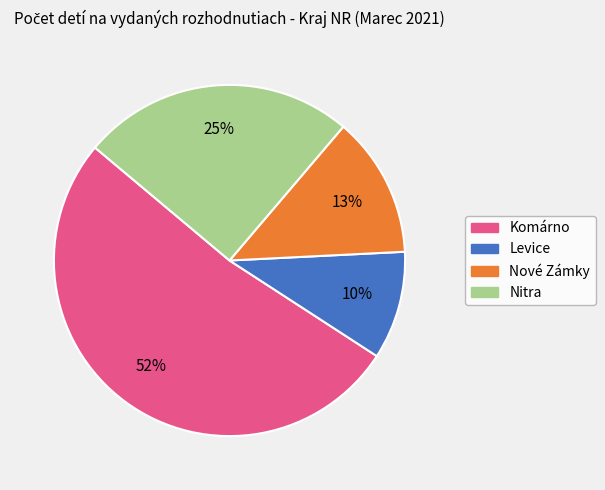

To the nearest percent, what portion does Levice represent?

10%